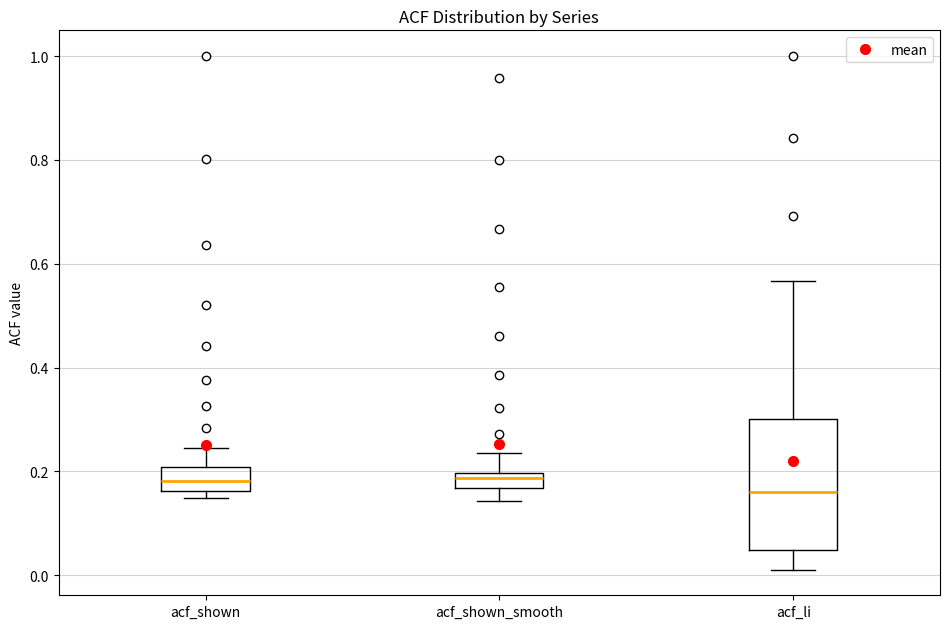

Which box's median line is the lowest?

acf_li